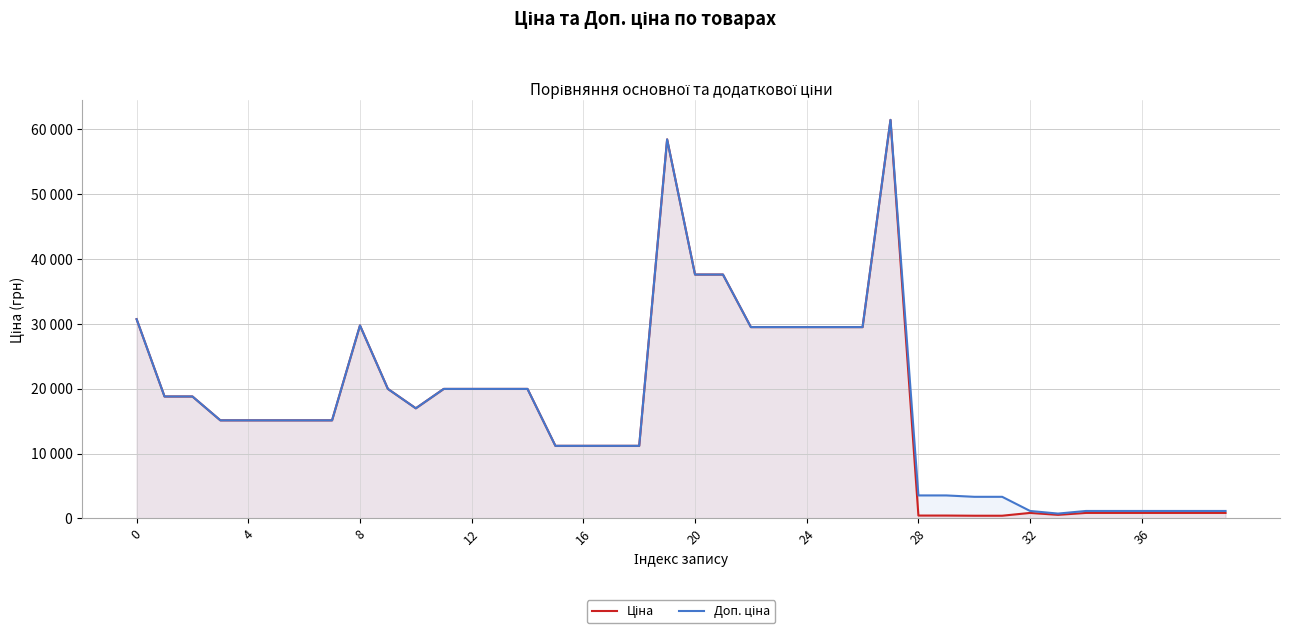

Rank the series at 17 from highest to lowest value.

Ціна, Доп. ціна